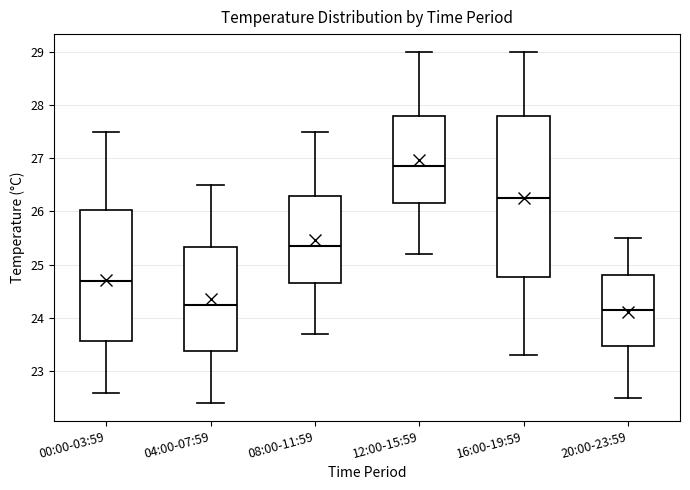

Which box is the tallest, from its lower edge to its upper edge?

16:00-19:59